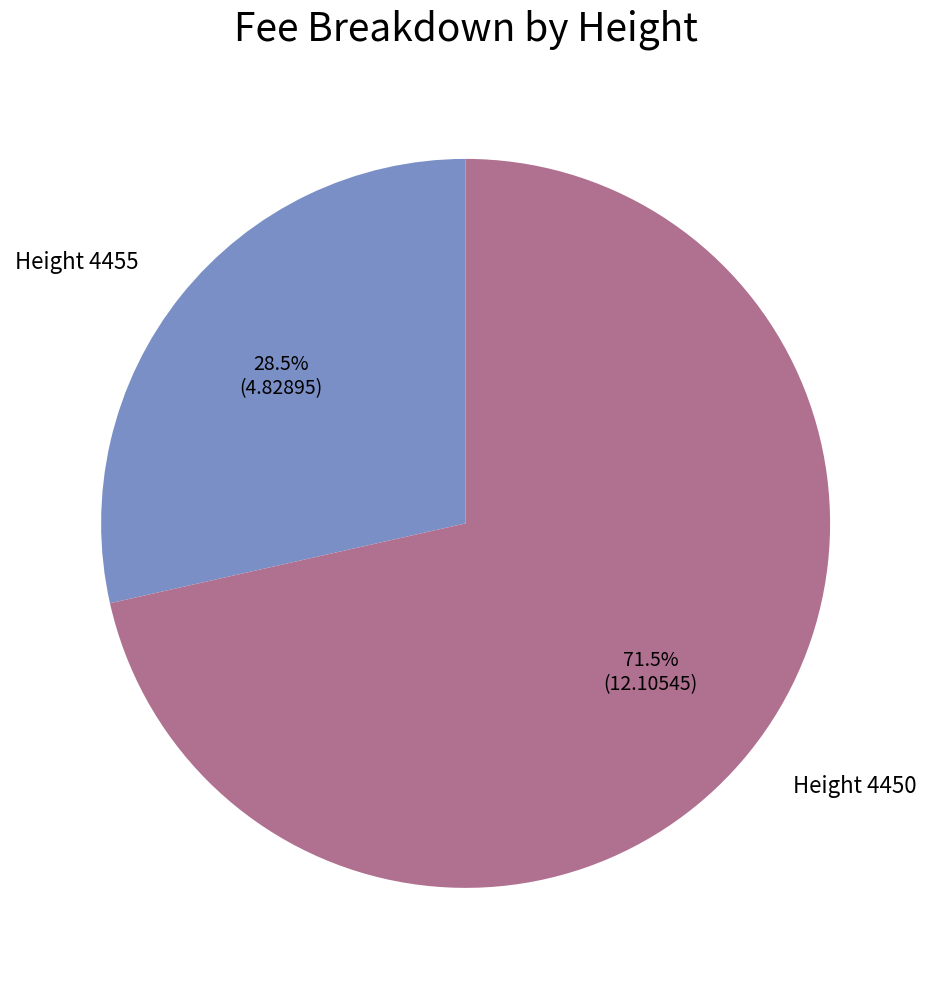

Is there any slice that represents more than half of the pie?

Yes